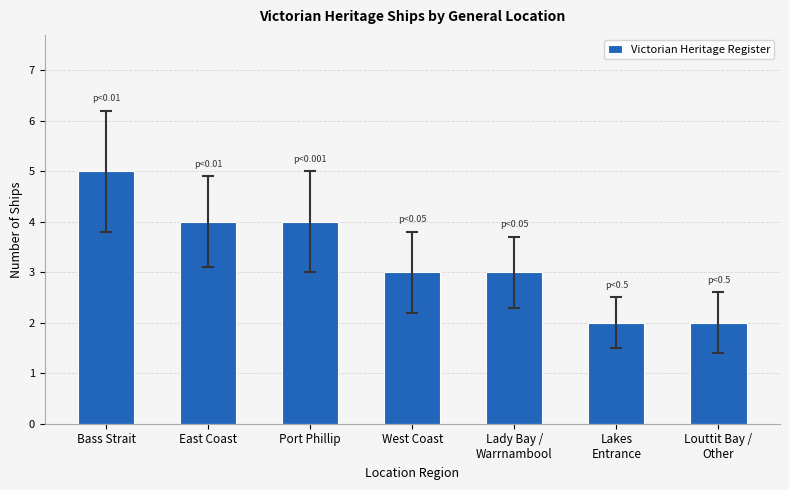

The chart shows a value of 3 at Bass Strait. True or false?

False